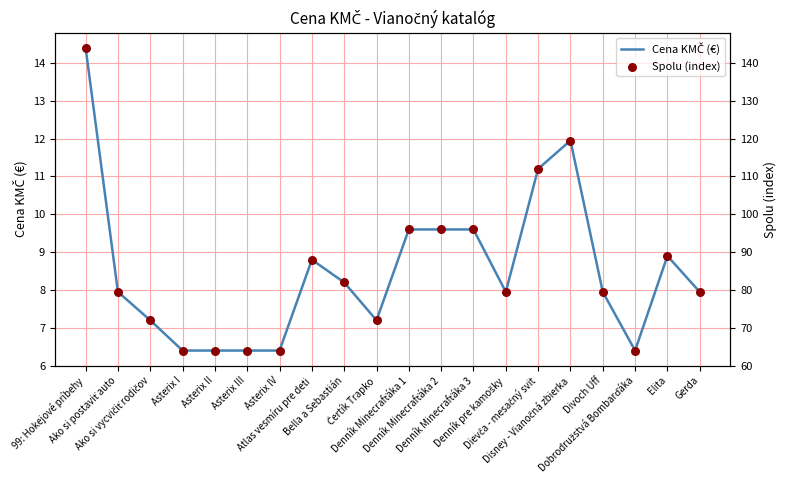

Which series has the widest spread of Y values?

Spolu (index)